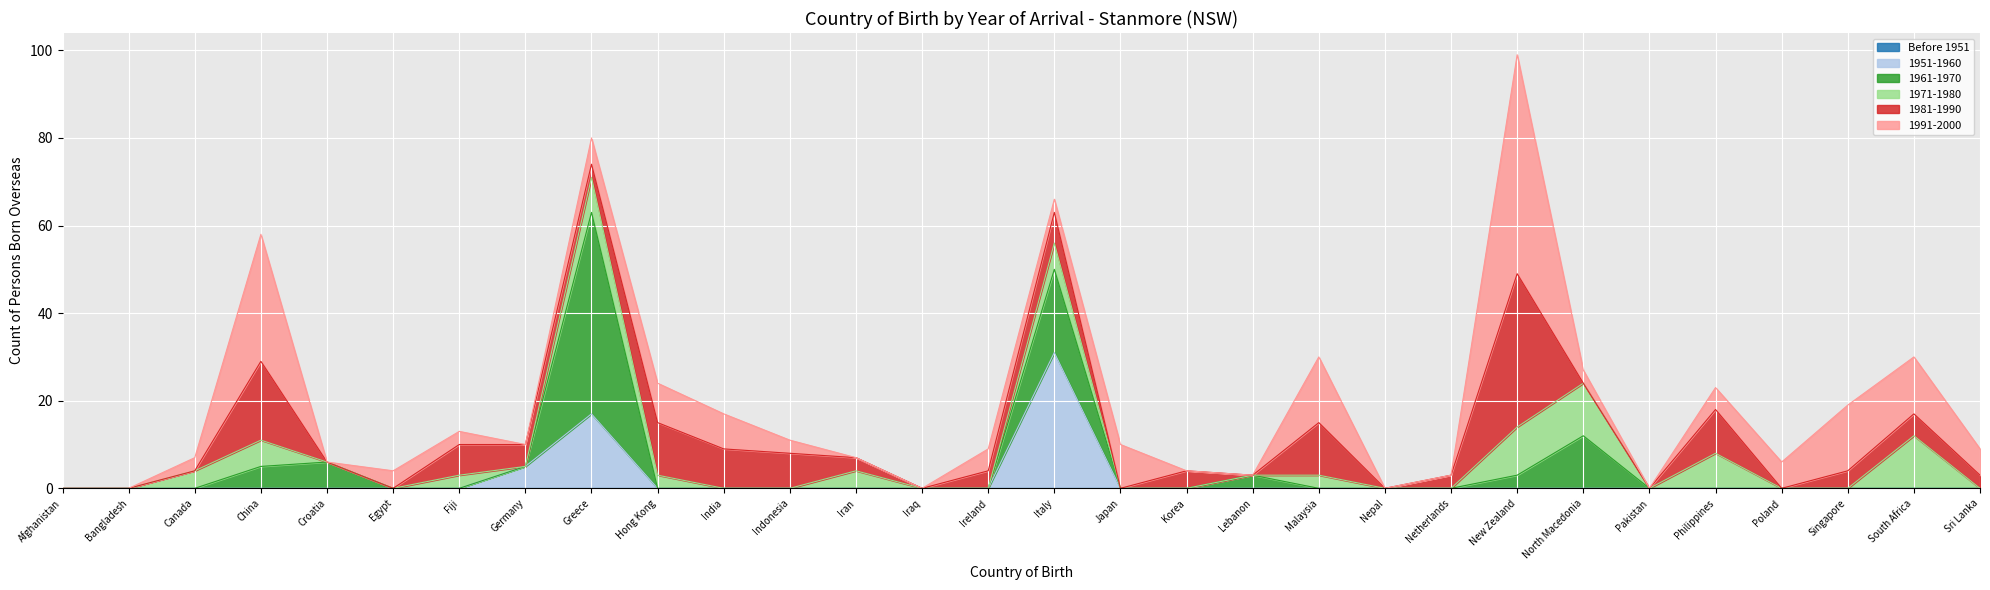

Which series has the largest range (max minus min)?

1991-2000